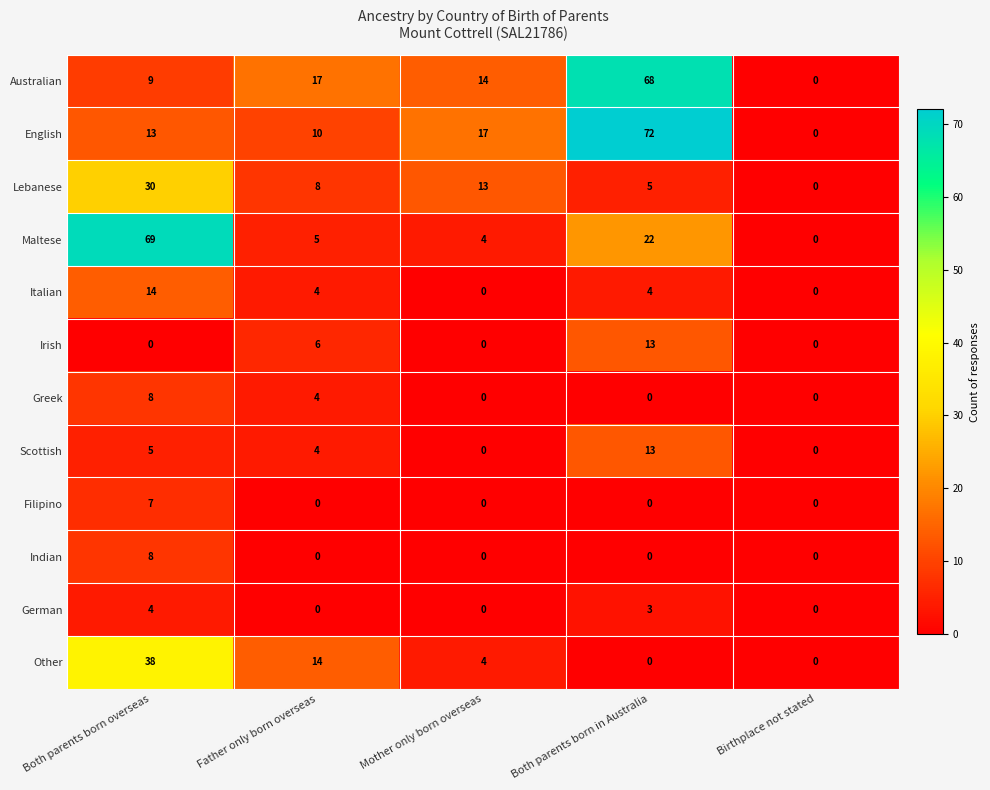

What is the approximate value of Scottish at Both parents born in Australia, to the nearest 5?

15